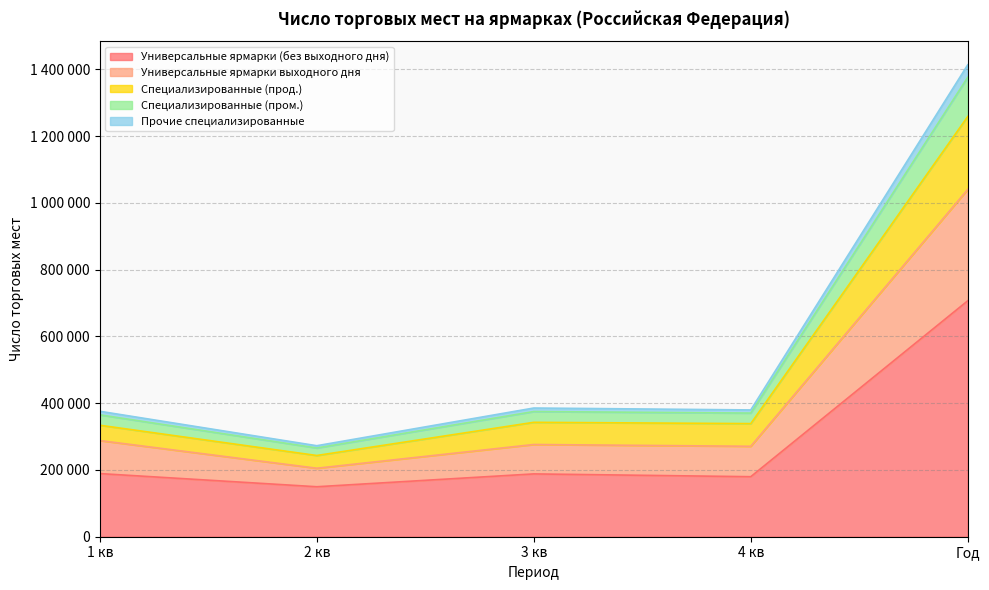

What is the difference between the highest and lowest values at 1 кв?

186678